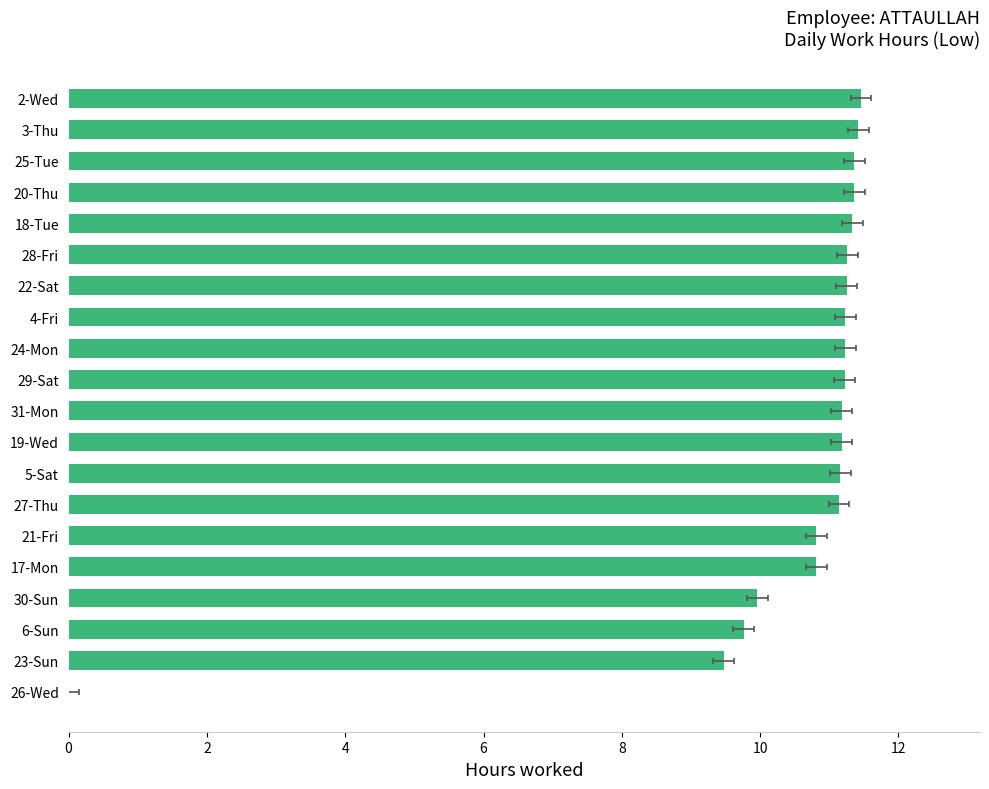

Between 28-Fri and 25-Tue, which is larger?

25-Tue